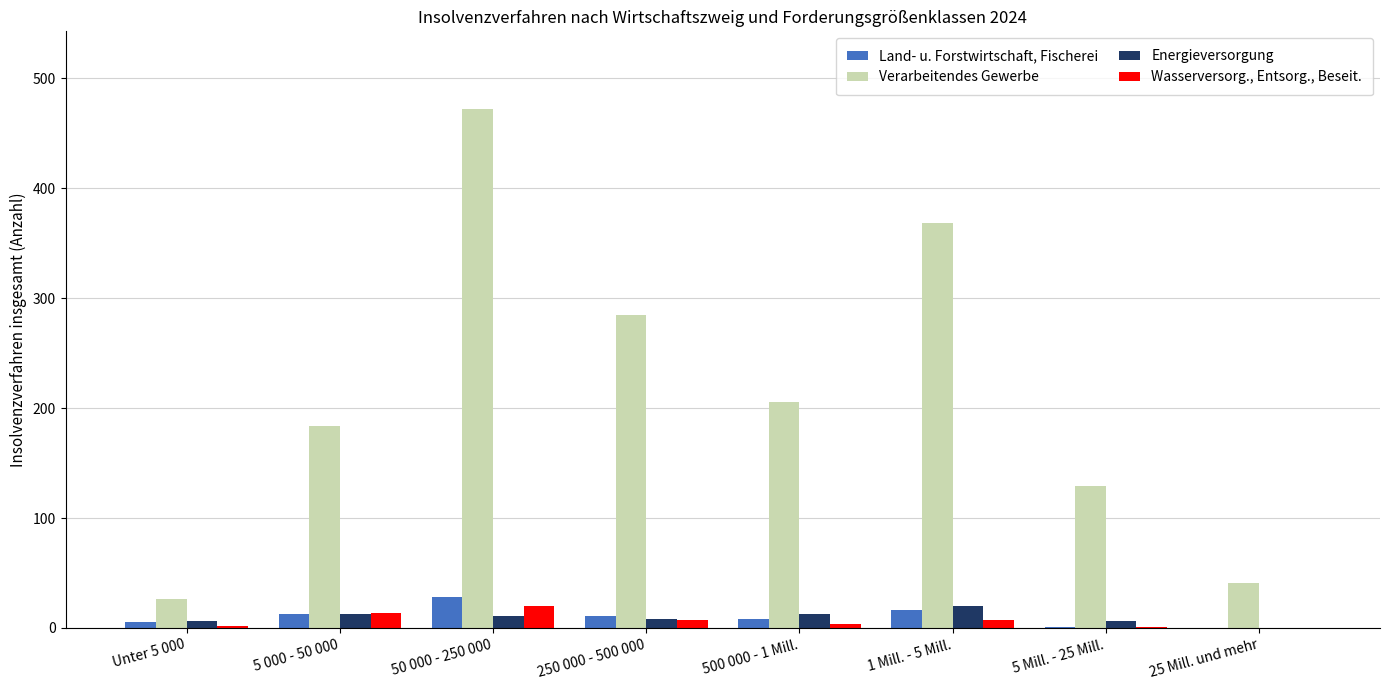

Which label corresponds to the largest value in the chart?

50 000 - 250 000